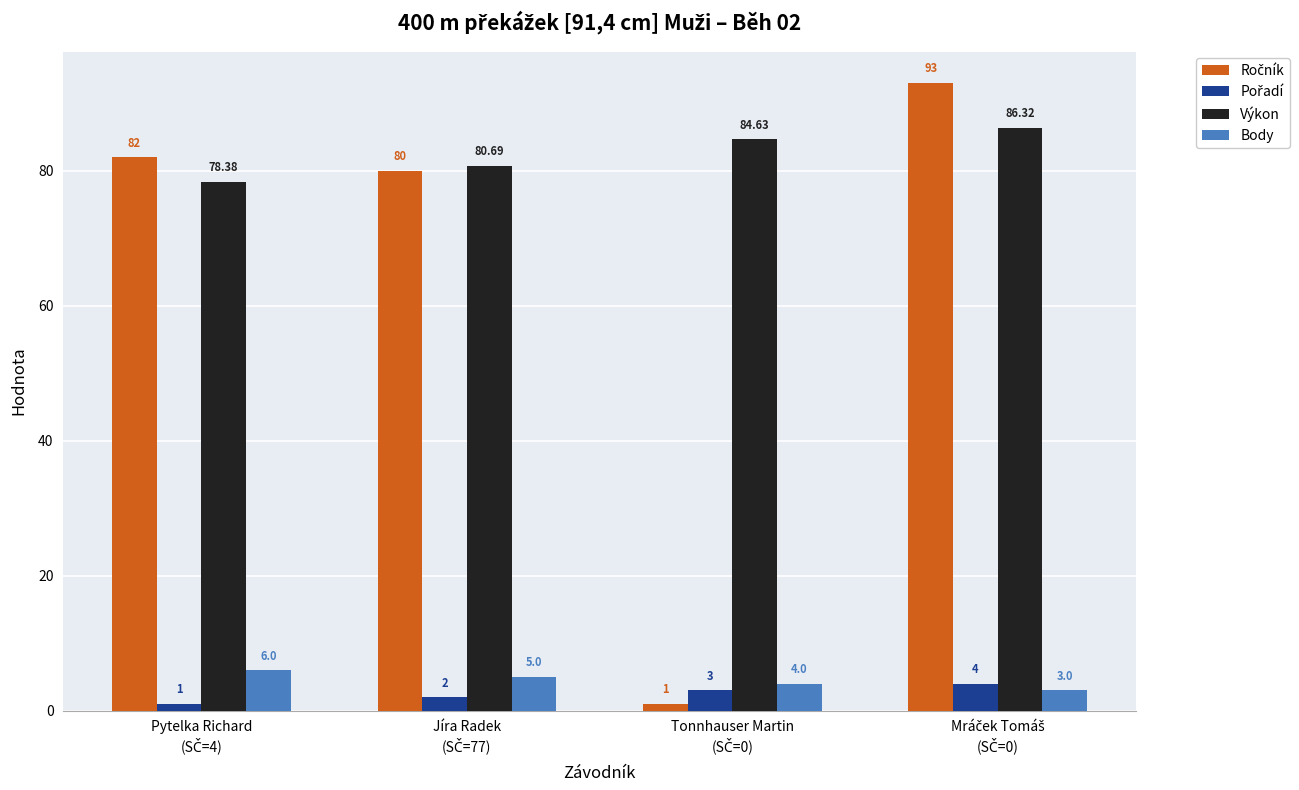

Which series has the largest total across all categories?

Výkon